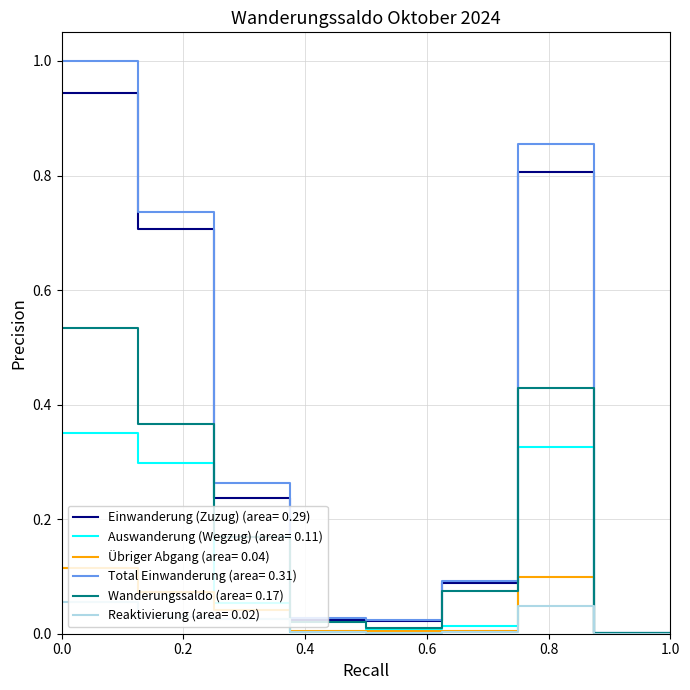

What is the maximum value shown in the chart?

1.0